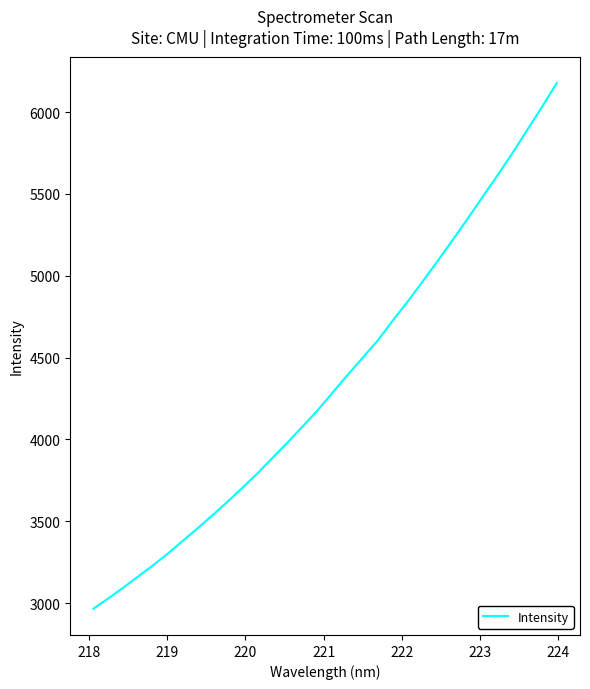

Count the number of data series in this chart.

1